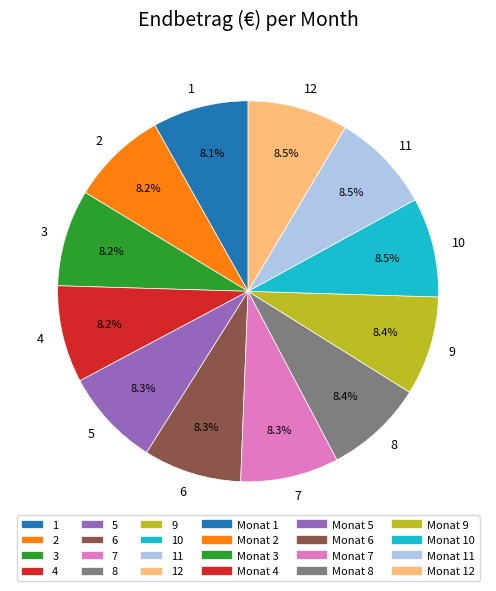

Count the number of slices in the pie.

12